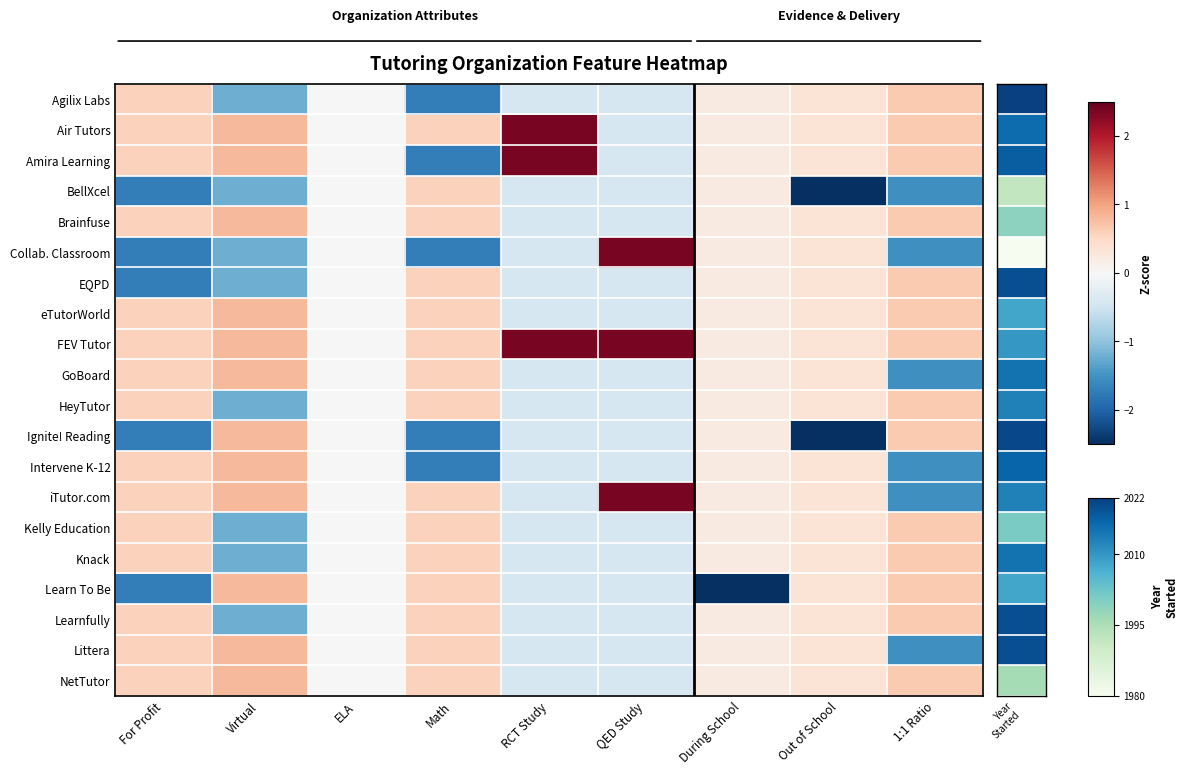

Reading left to right, list all the values displayed in this chart.

Agilix Labs: For Profit=0.6	Virtual=-1.2	ELA=0.0	Math=-1.7	RCT Study=-0.4	QED Study=-0.4	During School=0.2	Out of School=0.3	1:1 Ratio=0.7
Air Tutors: For Profit=0.6	Virtual=0.8	ELA=0.0	Math=0.6	RCT Study=2.4	QED Study=-0.4	During School=0.2	Out of School=0.3	1:1 Ratio=0.7
Amira Learning: For Profit=0.6	Virtual=0.8	ELA=0.0	Math=-1.7	RCT Study=2.4	QED Study=-0.4	During School=0.2	Out of School=0.3	1:1 Ratio=0.7
BellXcel: For Profit=-1.7	Virtual=-1.2	ELA=0.0	Math=0.6	RCT Study=-0.4	QED Study=-0.4	During School=0.2	Out of School=-3.0	1:1 Ratio=-1.5
Brainfuse: For Profit=0.6	Virtual=0.8	ELA=0.0	Math=0.6	RCT Study=-0.4	QED Study=-0.4	During School=0.2	Out of School=0.3	1:1 Ratio=0.7
Collab. Classroom: For Profit=-1.7	Virtual=-1.2	ELA=0.0	Math=-1.7	RCT Study=-0.4	QED Study=2.4	During School=0.2	Out of School=0.3	1:1 Ratio=-1.5
EQPD: For Profit=-1.7	Virtual=-1.2	ELA=0.0	Math=0.6	RCT Study=-0.4	QED Study=-0.4	During School=0.2	Out of School=0.3	1:1 Ratio=0.7
eTutorWorld: For Profit=0.6	Virtual=0.8	ELA=0.0	Math=0.6	RCT Study=-0.4	QED Study=-0.4	During School=0.2	Out of School=0.3	1:1 Ratio=0.7
FEV Tutor: For Profit=0.6	Virtual=0.8	ELA=0.0	Math=0.6	RCT Study=2.4	QED Study=2.4	During School=0.2	Out of School=0.3	1:1 Ratio=0.7
GoBoard: For Profit=0.6	Virtual=0.8	ELA=0.0	Math=0.6	RCT Study=-0.4	QED Study=-0.4	During School=0.2	Out of School=0.3	1:1 Ratio=-1.5
HeyTutor: For Profit=0.6	Virtual=-1.2	ELA=0.0	Math=0.6	RCT Study=-0.4	QED Study=-0.4	During School=0.2	Out of School=0.3	1:1 Ratio=0.7
Ignite! Reading: For Profit=-1.7	Virtual=0.8	ELA=0.0	Math=-1.7	RCT Study=-0.4	QED Study=-0.4	During School=0.2	Out of School=-3.0	1:1 Ratio=0.7
Intervene K-12: For Profit=0.6	Virtual=0.8	ELA=0.0	Math=-1.7	RCT Study=-0.4	QED Study=-0.4	During School=0.2	Out of School=0.3	1:1 Ratio=-1.5
iTutor.com: For Profit=0.6	Virtual=0.8	ELA=0.0	Math=0.6	RCT Study=-0.4	QED Study=2.4	During School=0.2	Out of School=0.3	1:1 Ratio=-1.5
Kelly Education: For Profit=0.6	Virtual=-1.2	ELA=0.0	Math=0.6	RCT Study=-0.4	QED Study=-0.4	During School=0.2	Out of School=0.3	1:1 Ratio=0.7
Knack: For Profit=0.6	Virtual=-1.2	ELA=0.0	Math=0.6	RCT Study=-0.4	QED Study=-0.4	During School=0.2	Out of School=0.3	1:1 Ratio=0.7
Learn To Be: For Profit=-1.7	Virtual=0.8	ELA=0.0	Math=0.6	RCT Study=-0.4	QED Study=-0.4	During School=-4.4	Out of School=0.3	1:1 Ratio=0.7
Learnfully: For Profit=0.6	Virtual=-1.2	ELA=0.0	Math=0.6	RCT Study=-0.4	QED Study=-0.4	During School=0.2	Out of School=0.3	1:1 Ratio=0.7
Littera: For Profit=0.6	Virtual=0.8	ELA=0.0	Math=0.6	RCT Study=-0.4	QED Study=-0.4	During School=0.2	Out of School=0.3	1:1 Ratio=-1.5
NetTutor: For Profit=0.6	Virtual=0.8	ELA=0.0	Math=0.6	RCT Study=-0.4	QED Study=-0.4	During School=0.2	Out of School=0.3	1:1 Ratio=0.7